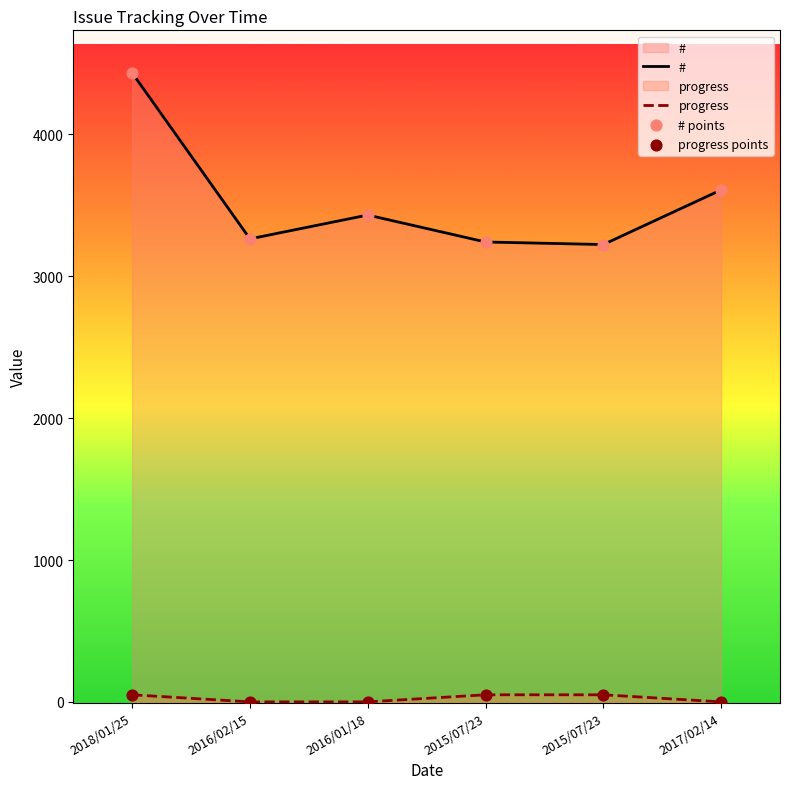

At which category is the sum across all series the highest?

2018/01/25